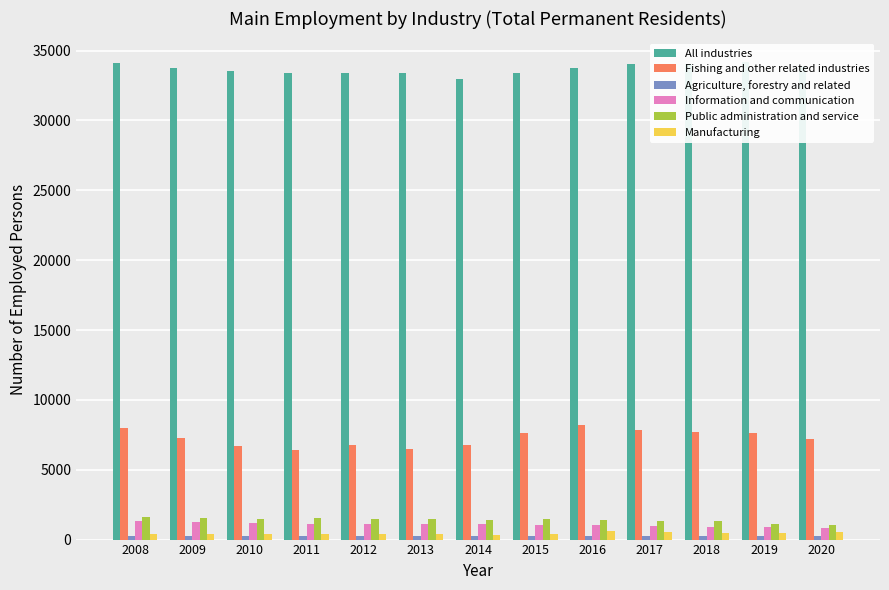

Which category has the lowest value across all series?

2011